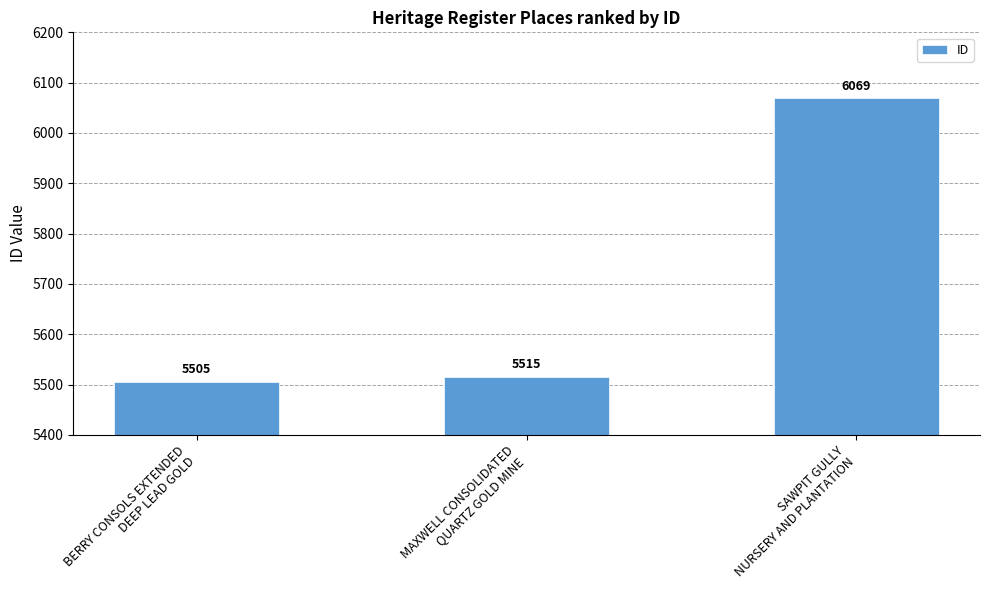

What is the label of the 2nd bar from the right?

MAXWELL CONSOLIDATED
QUARTZ GOLD MINE